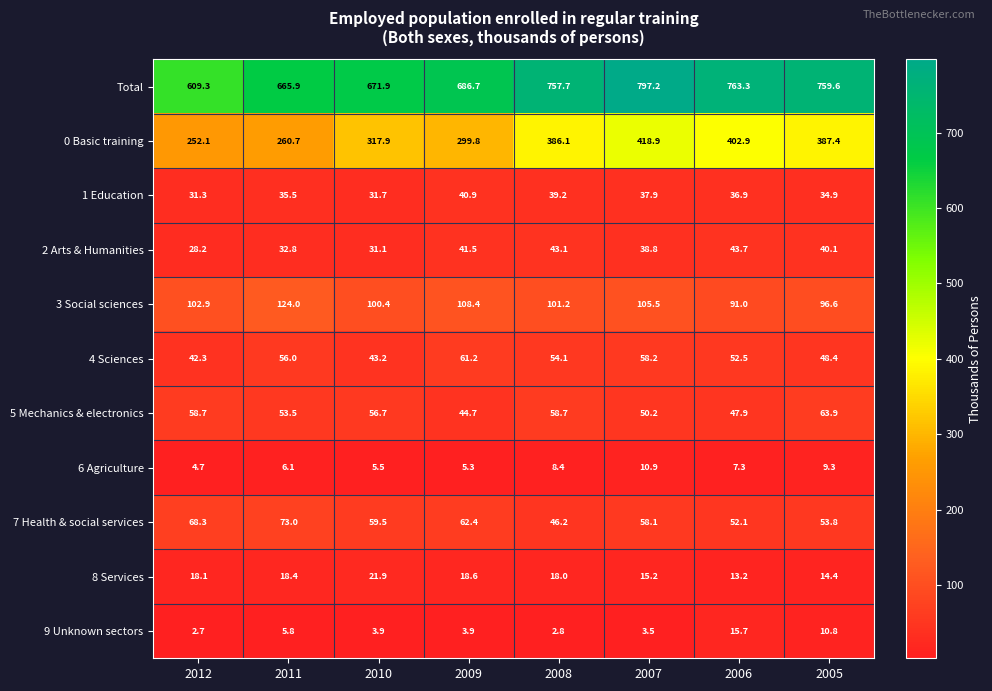

Which series changed the most between 2012 and 2005?

Total